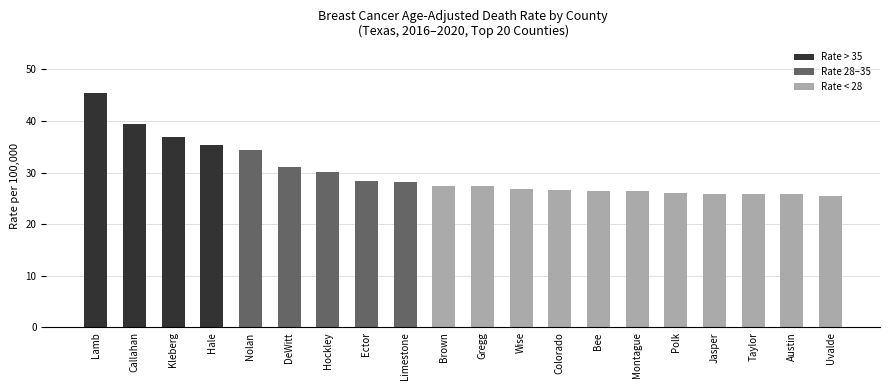

What is the approximate value at Nolan?

34.4